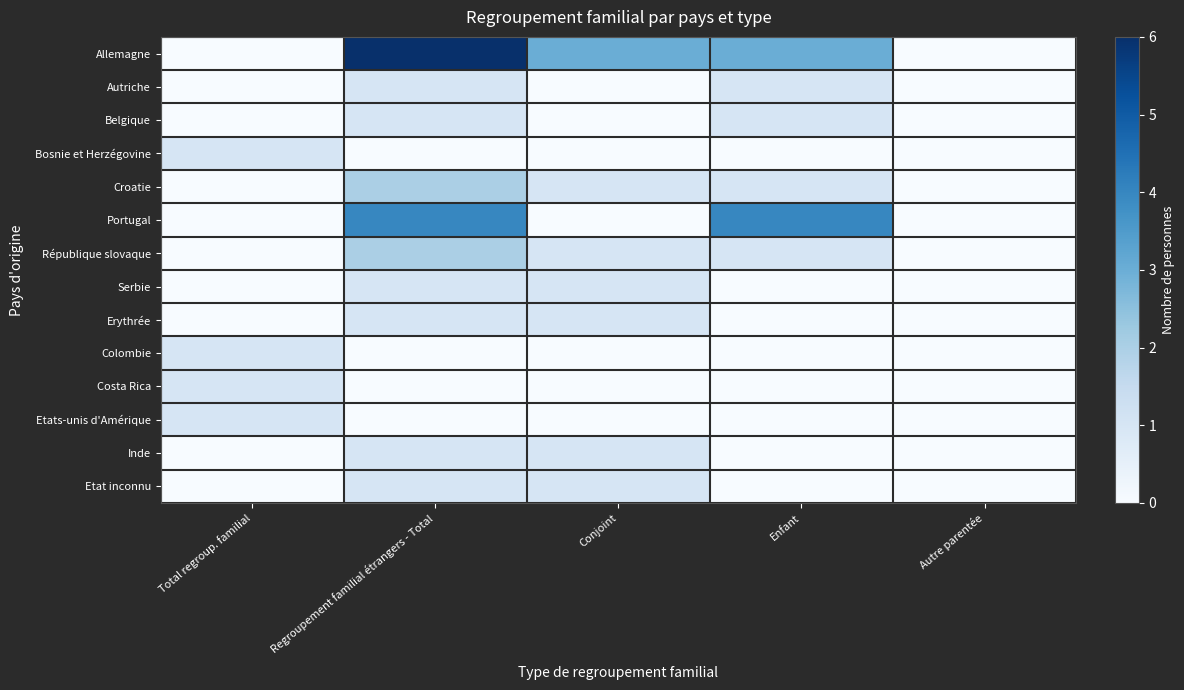

List the series in order of their peak value, lowest first.

Autriche, Belgique, Bosnie et Herzégovine, Serbie, Erythrée, Colombie, Costa Rica, Etats-unis d'Amérique, Inde, Etat inconnu, Croatie, République slovaque, Portugal, Allemagne